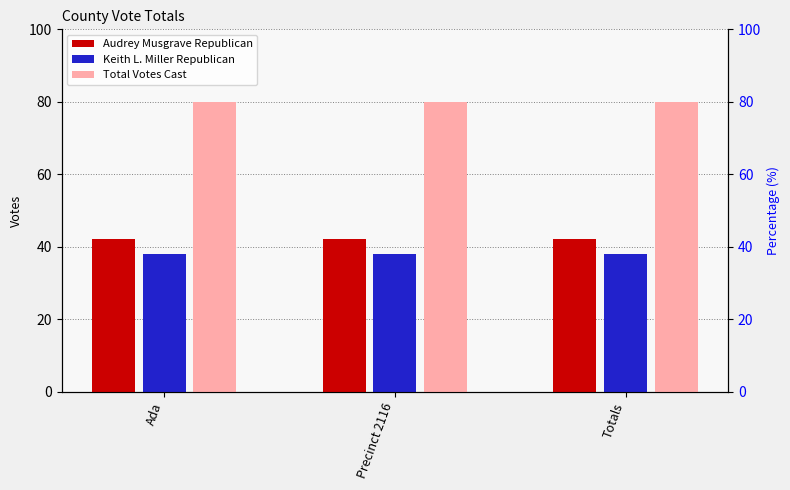

Reading left to right, list all the values displayed in this chart.

Audrey Musgrave Republican: 42	42	42
Keith L. Miller Republican: 38	38	38
Total Votes Cast: 80	80	80